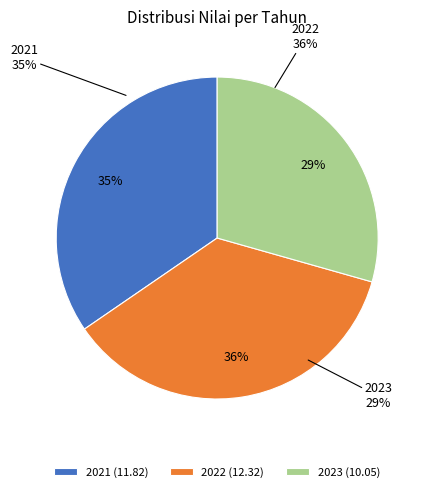

Does any single category account for the majority?

No